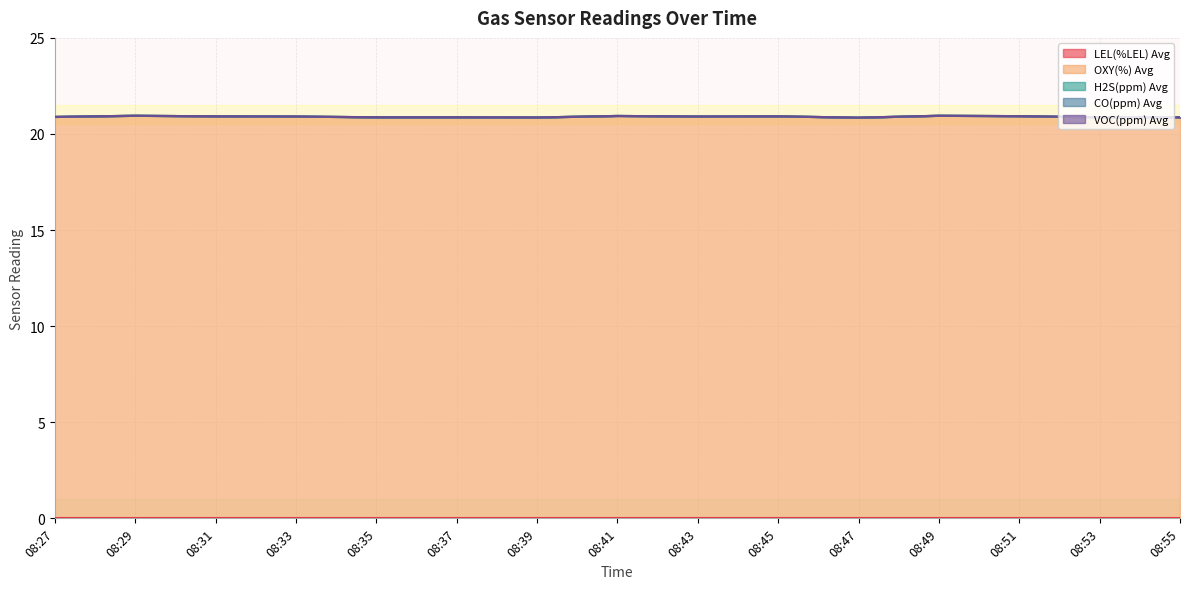

Is it true that VOC(ppm) Avg equals 0.0 at 08:33?

True